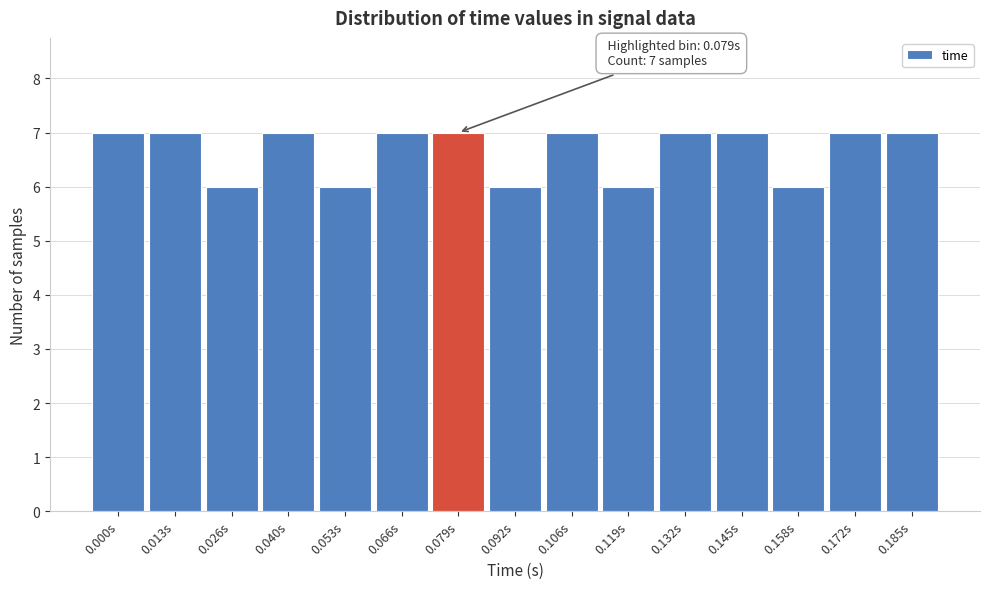

Reading left to right, transcribe all the data shown in this chart.

7	7	6	7	6	7	7	6	7	6	7	7	6	7	7